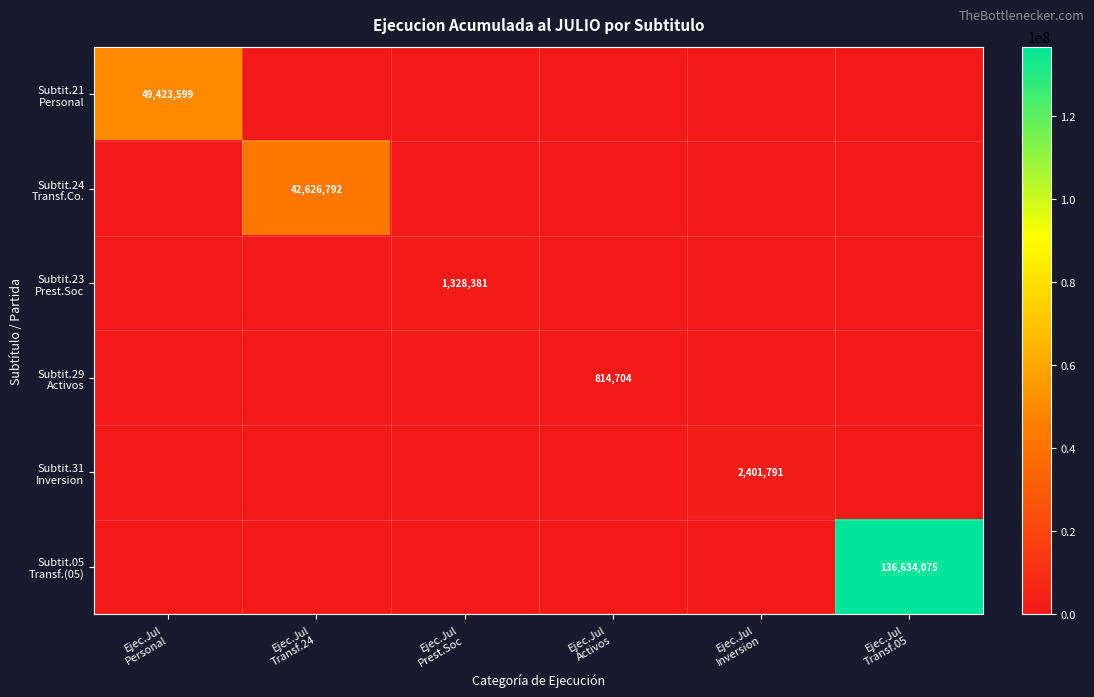

At how many categories does at least one series exceed 62189661?

1